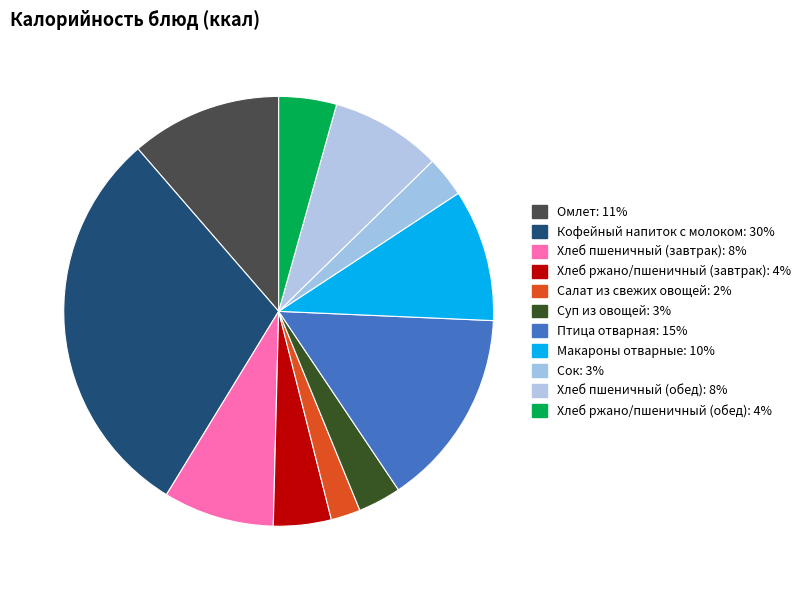

Rank the categories by value from lowest to highest.

Салат из свежих овощей, Сок, Суп из овощей, Хлеб ржано/пшеничный (завтрак), Хлеб ржано/пшеничный (обед), Хлеб пшеничный (завтрак), Хлеб пшеничный (обед), Макароны отварные, Омлет, Птица отварная, Кофейный напиток с молоком